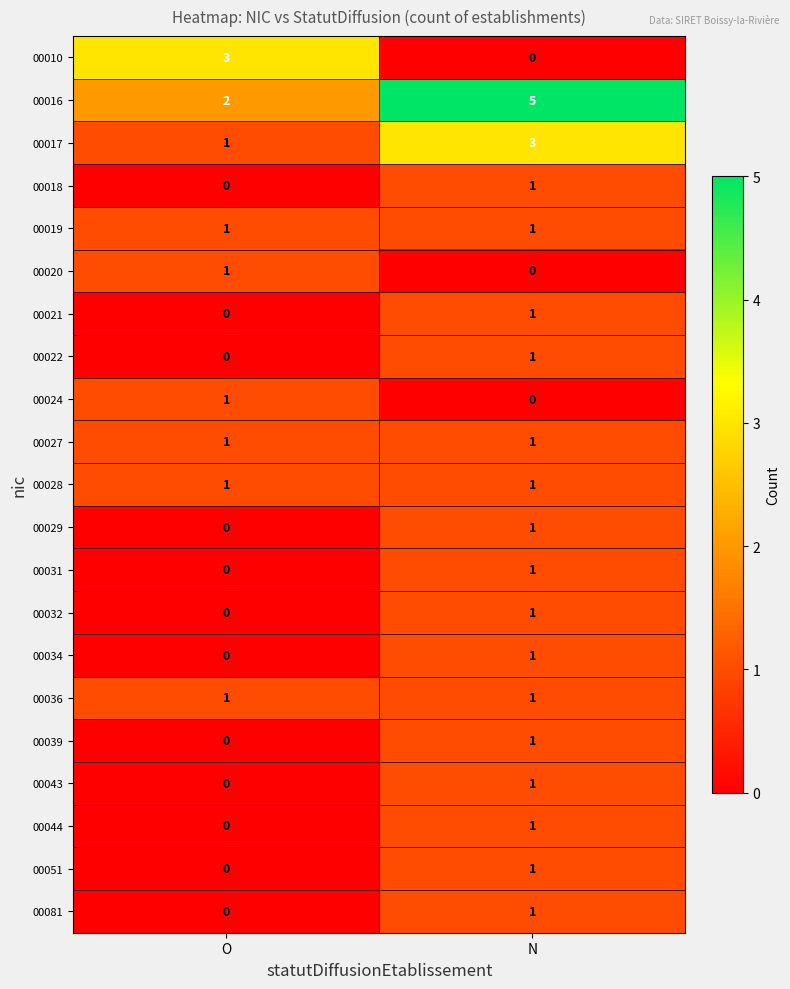

What is the difference between the highest and lowest values at N?

5